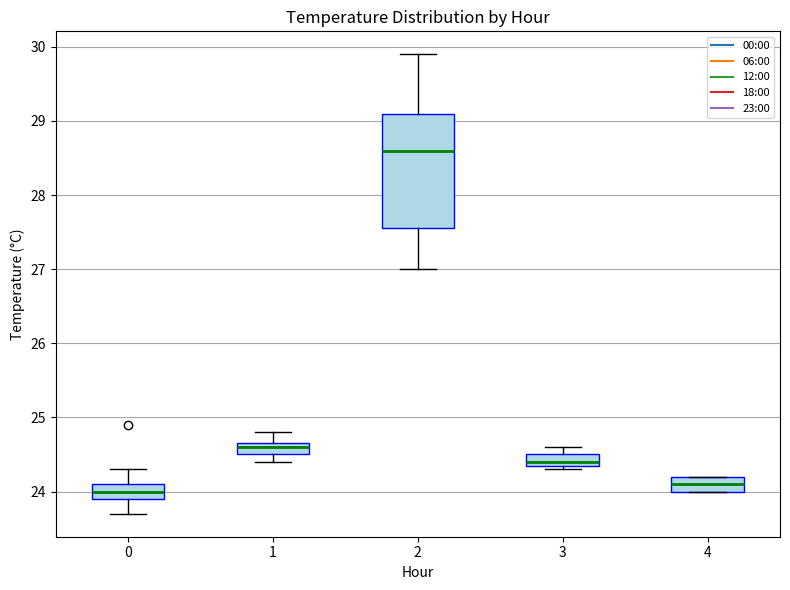

Comparing the boxes themselves (not the whiskers), which one is the tallest?

2